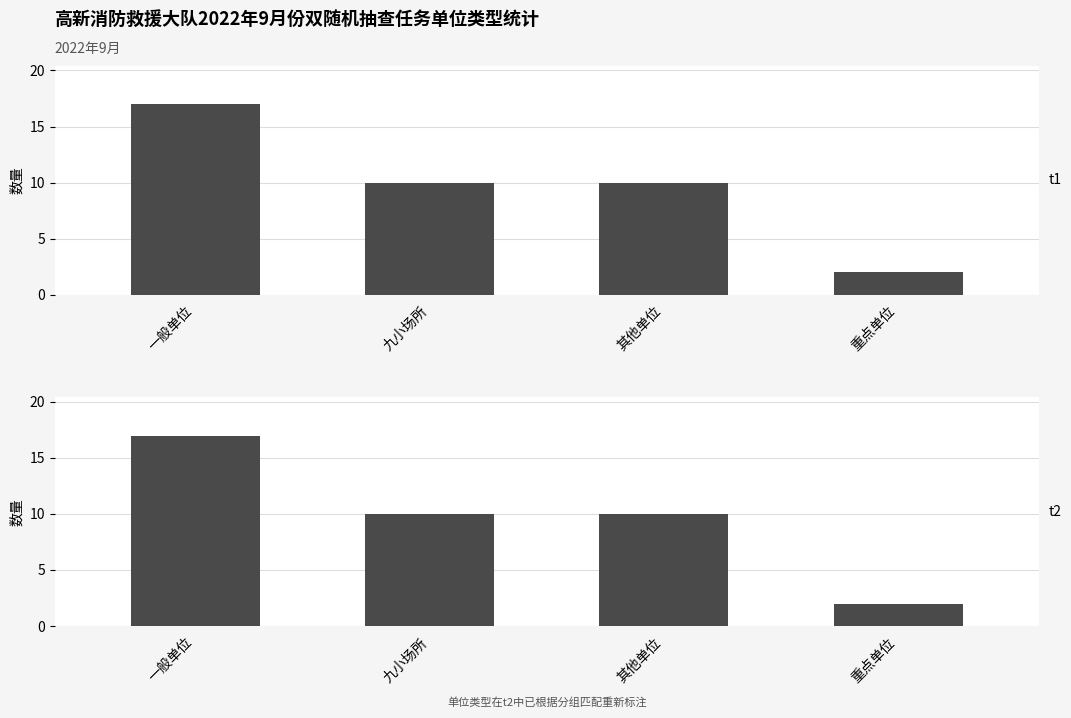

True or false: 专项抽查 has a value of 30 at 一般单位.

False